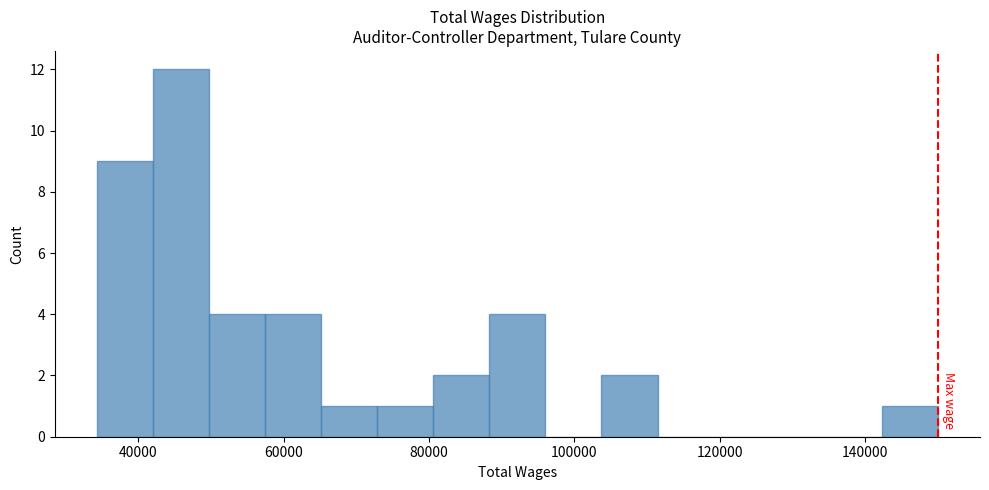

Read against the x-axis, roughly where is the centre of the tallest bar?

46000